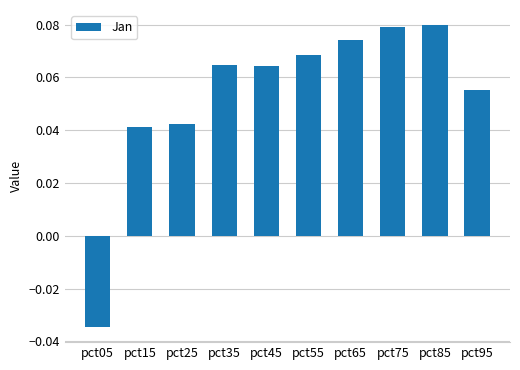

Which label corresponds to the smallest value in the chart?

pct05